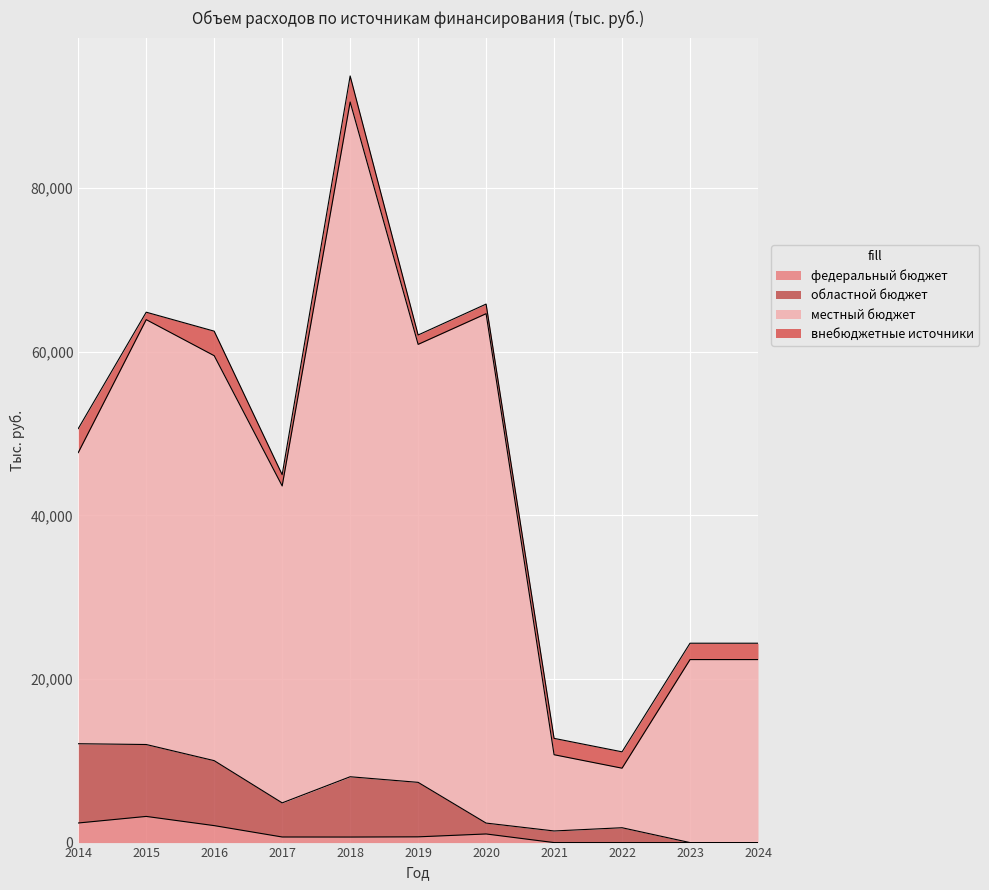

What is the sum of all федеральный бюджет values?

10780.9